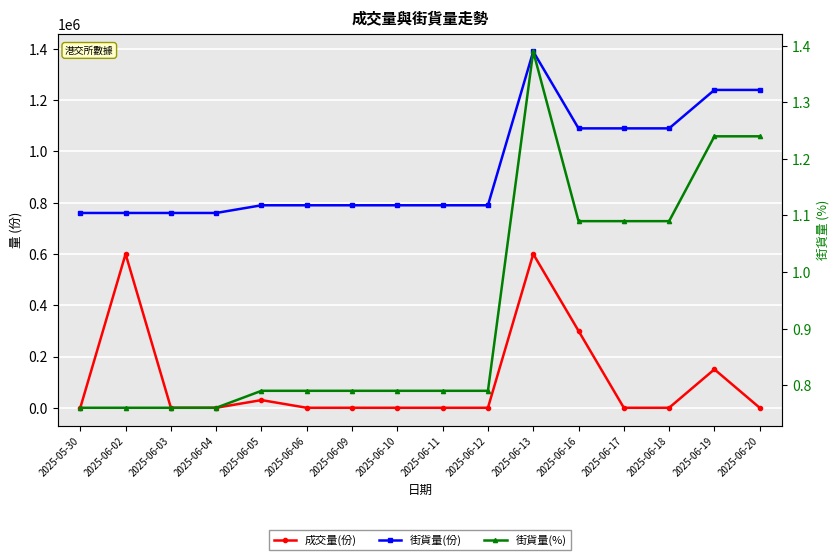

The 街貨量(%) series shows 1.6 at 2025-06-18. True or false?

False